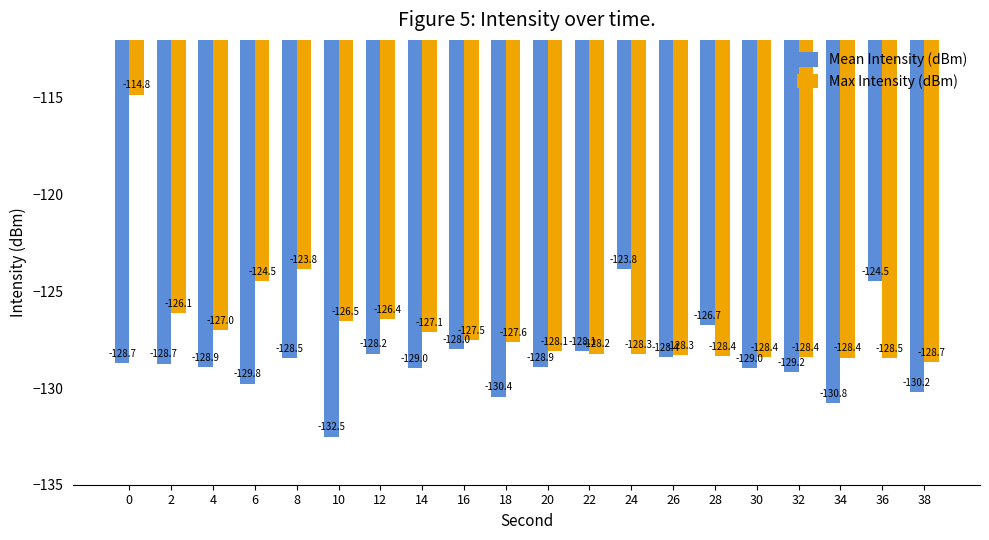

Which series has the largest range (max minus min)?

Max Intensity (dBm)